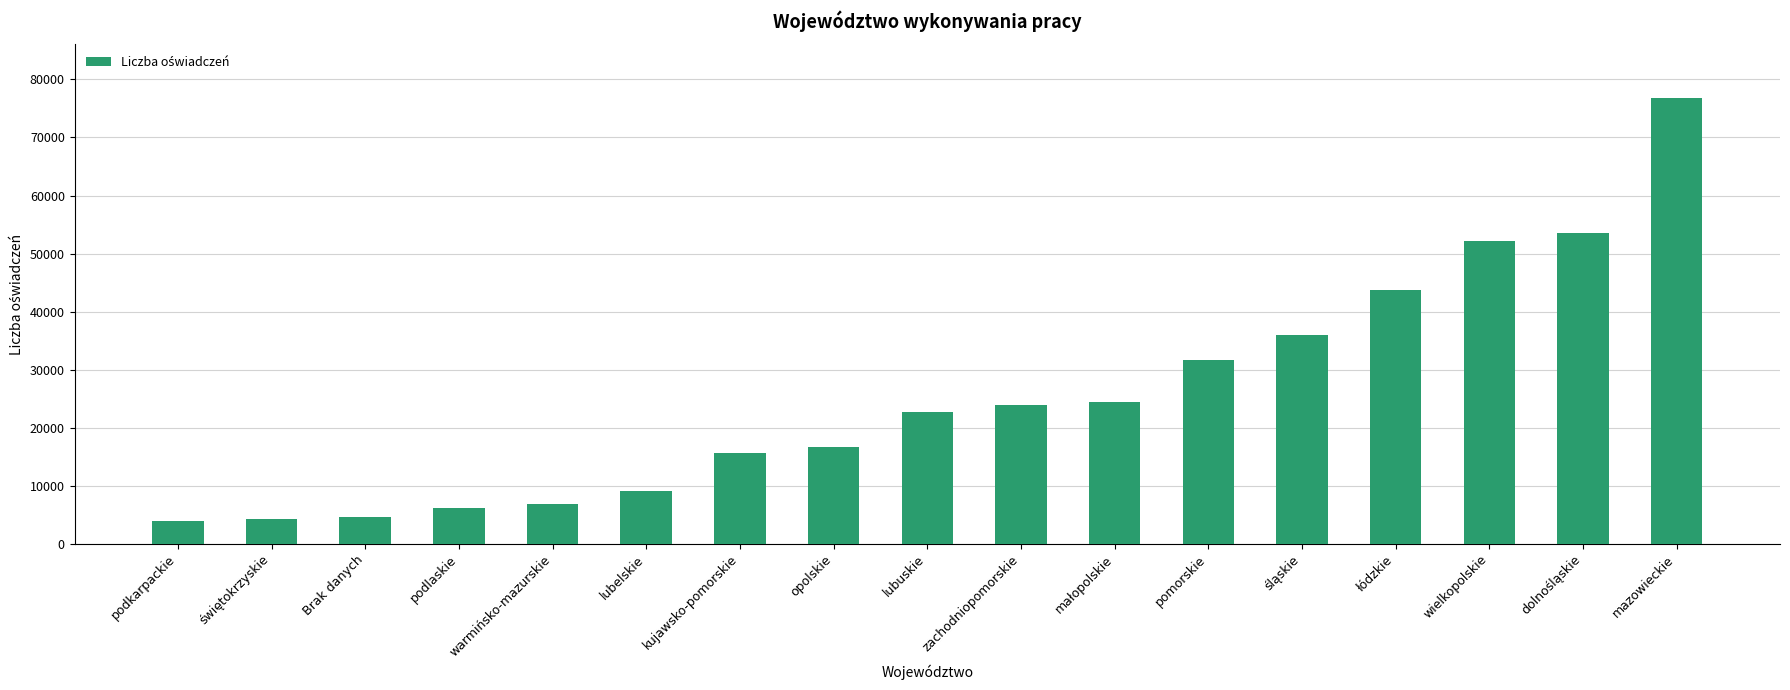

Which category has the highest value across all series?

mazowieckie